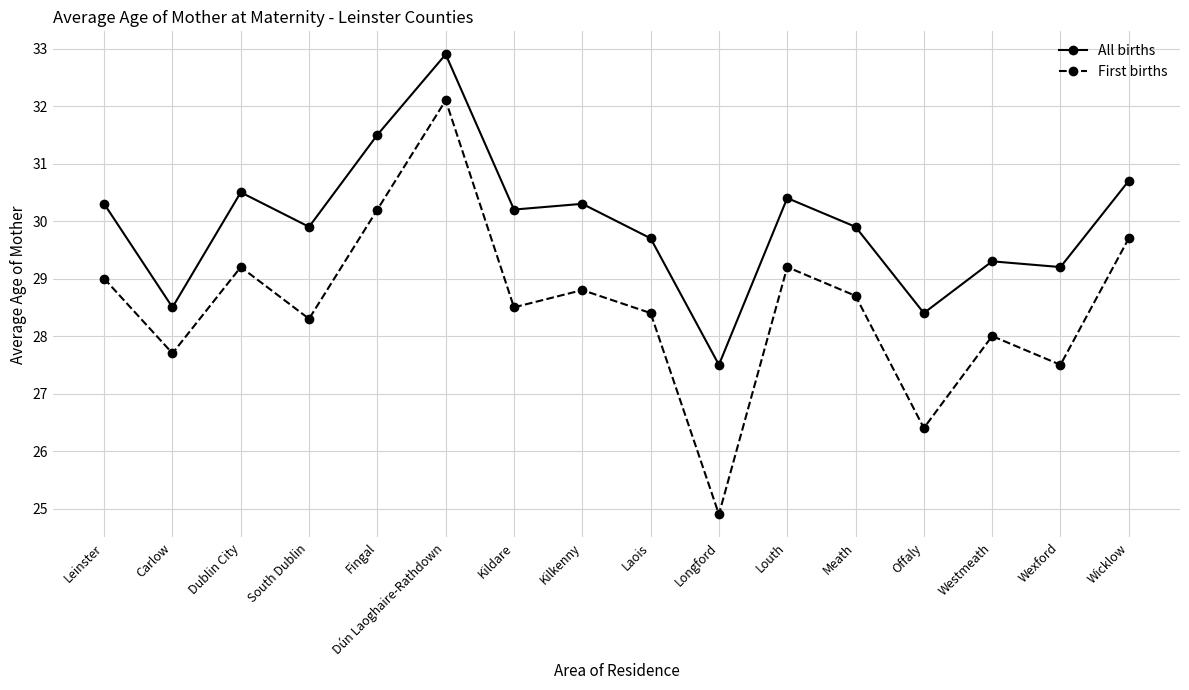

What is the maximum value shown in the chart?

32.9